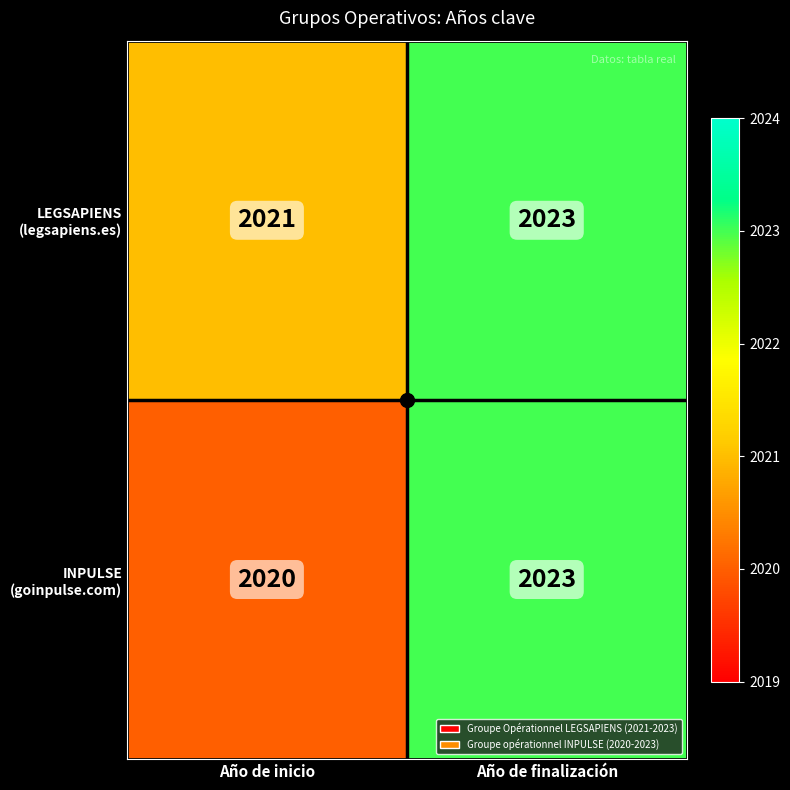

What is the minimum value shown in the chart?

2020